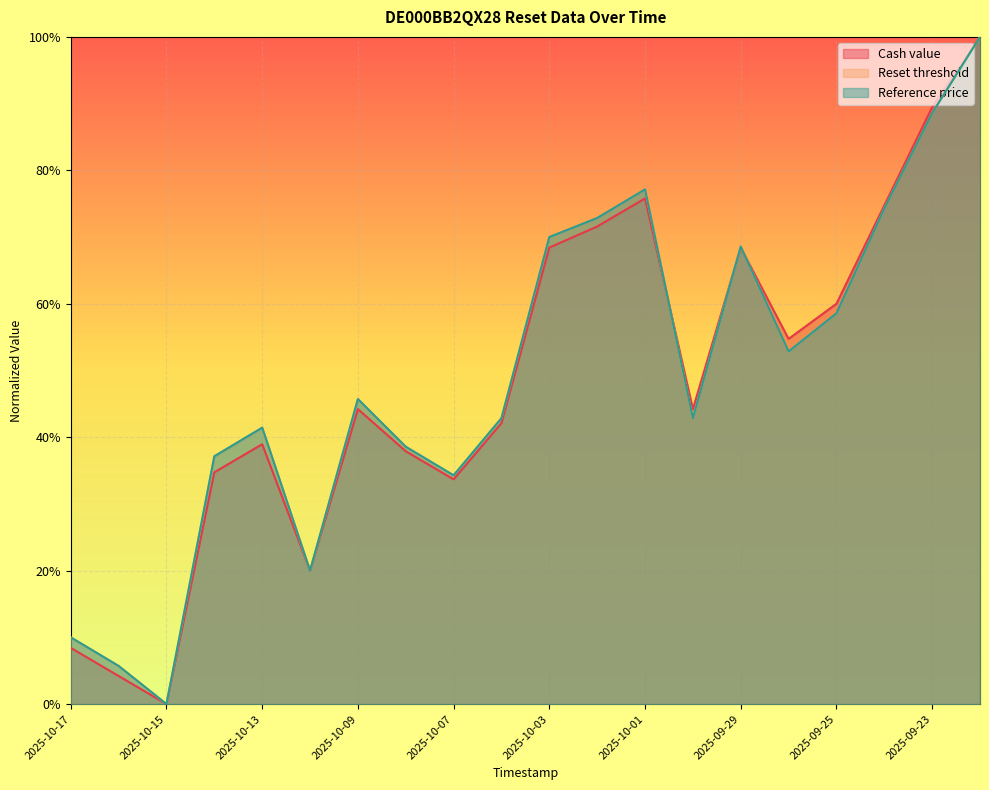

How many interior local valleys does the Reset threshold series have?

5